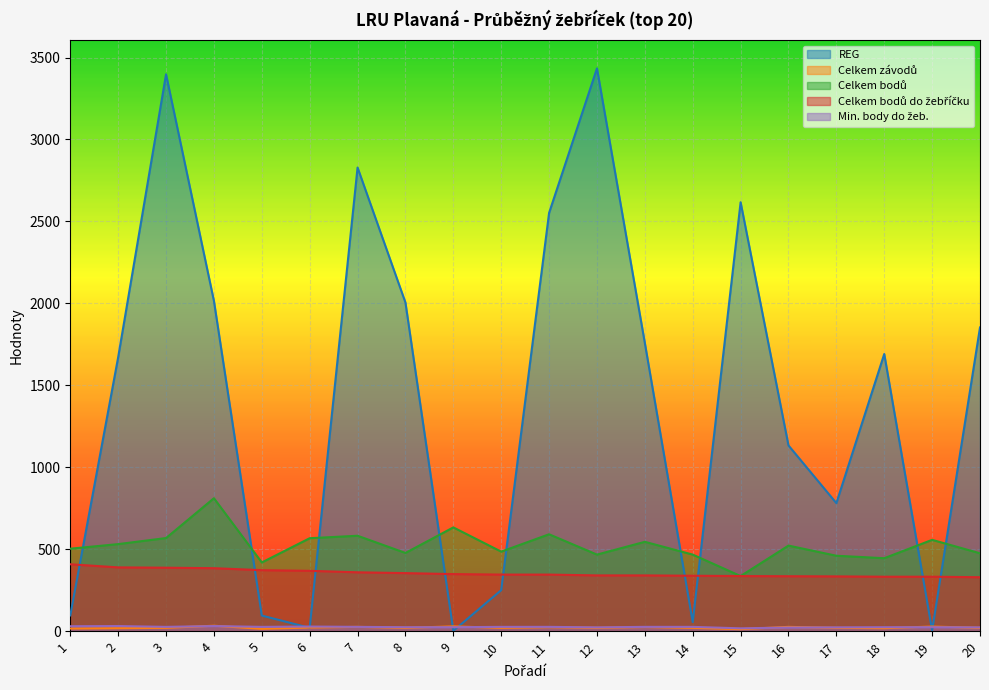

Which category has the highest value across all series?

12